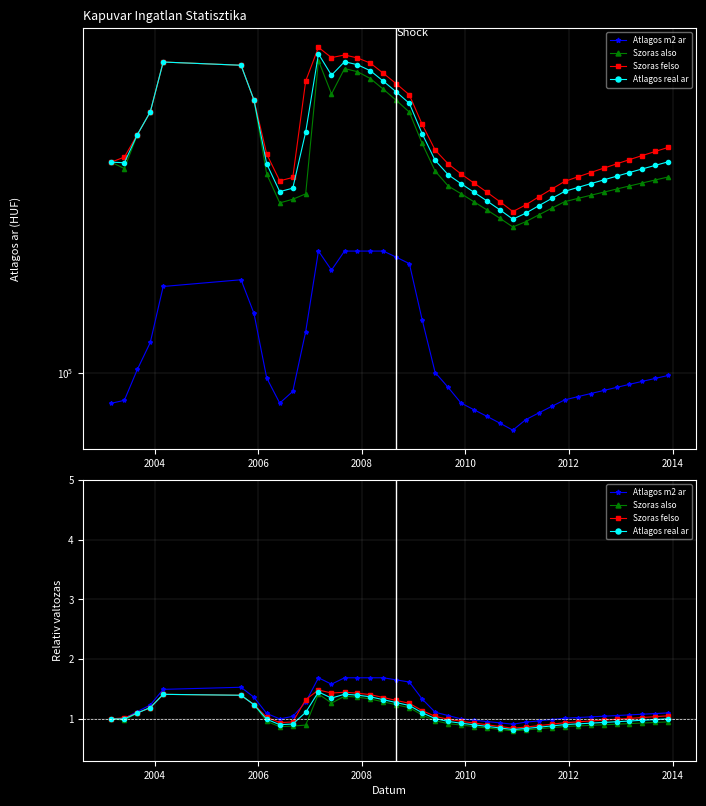

Reading right to left, list all the values displayed in this chart.

Atlagos m2 ar: 1.1	1.1	1.1	1.1	1.1	1.0	1.0	1.0	1.0	1.0	1.0	0.9	0.9	0.9	1.0	1.0	1.0	1.1	1.1	1.3	1.6	1.7	1.7	1.7	1.7	1.7	1.6	1.7	1.3	1.0	1.0	1.1	1.4	1.5	1.5	1.2	1.1	1.0	1.0
Szoras also: 1.0	0.9	0.9	0.9	0.9	0.9	0.9	0.9	0.9	0.9	0.8	0.8	0.8	0.8	0.8	0.9	0.9	0.9	1.0	1.1	1.2	1.2	1.3	1.3	1.4	1.4	1.3	1.4	0.9	0.9	0.9	1.0	1.2	1.4	1.4	1.2	1.1	1.0	1.0
Szoras felso: 1.1	1.0	1.0	1.0	1.0	1.0	1.0	1.0	0.9	0.9	0.9	0.9	0.8	0.9	0.9	0.9	1.0	1.0	1.0	1.1	1.3	1.3	1.4	1.4	1.4	1.4	1.4	1.5	1.3	0.9	0.9	1.0	1.2	1.4	1.4	1.2	1.1	1.0	1.0
Atlagos real ar: 1.0	1.0	1.0	1.0	1.0	0.9	0.9	0.9	0.9	0.9	0.9	0.8	0.8	0.8	0.9	0.9	0.9	1.0	1.0	1.1	1.2	1.3	1.3	1.4	1.4	1.4	1.3	1.5	1.1	0.9	0.9	1.0	1.2	1.4	1.4	1.2	1.1	1.0	1.0